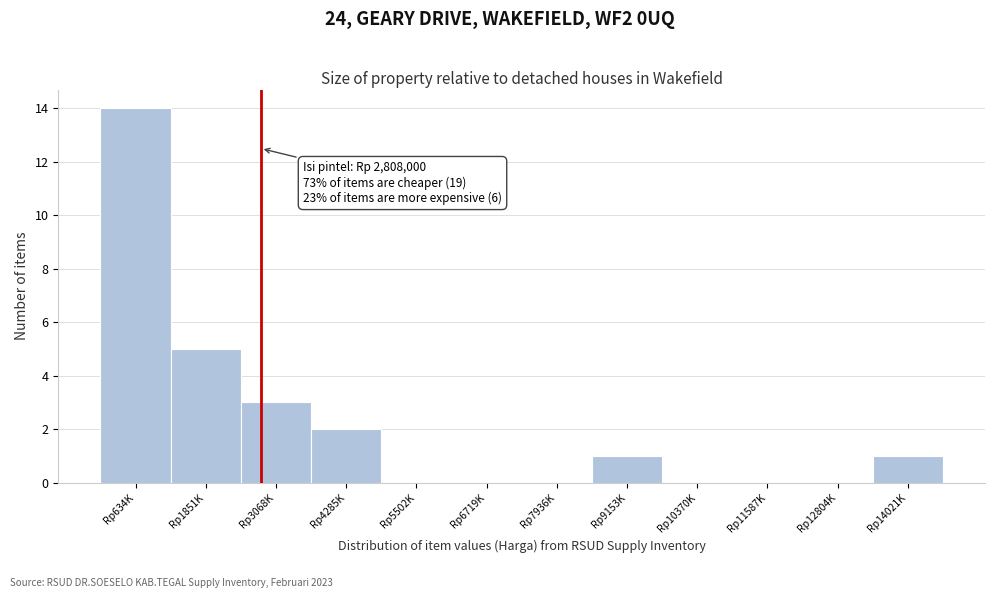

Reading right to left, list all the values displayed in this chart.

Rp14021K=1	Rp12804K=0	Rp11587K=0	Rp10370K=0	Rp9153K=1	Rp7936K=0	Rp6719K=0	Rp5502K=0	Rp4285K=2	Rp3068K=3	Rp1851K=5	Rp634K=14